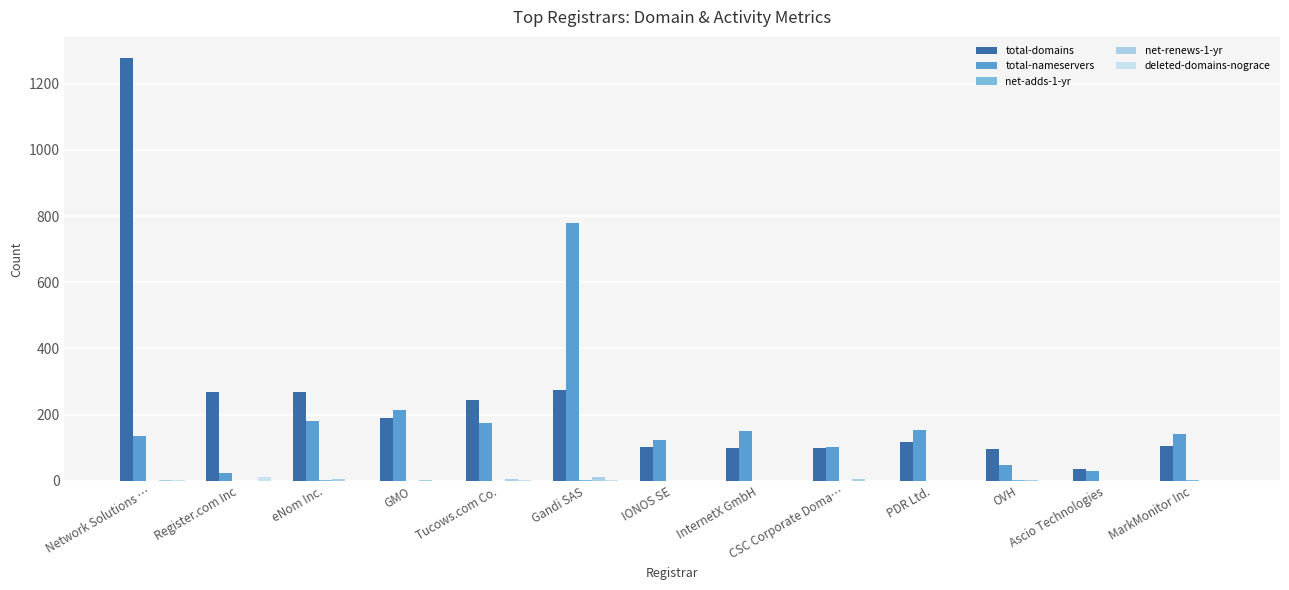

Reading left to right, extract all data points from this chart.

total-domains: 1278	268	270	189	243	274	103	98	98	118	96	36	106
total-nameservers: 136	24	181	214	176	778	123	152	101	154	47	29	143
net-adds-1-yr: 0	0	2	0	0	1	0	0	0	0	1	0	1
net-renews-1-yr: 3	0	6	3	7	13	0	0	6	0	3	0	0
deleted-domains-nograce: 1	11	0	0	1	2	0	0	0	0	0	0	0